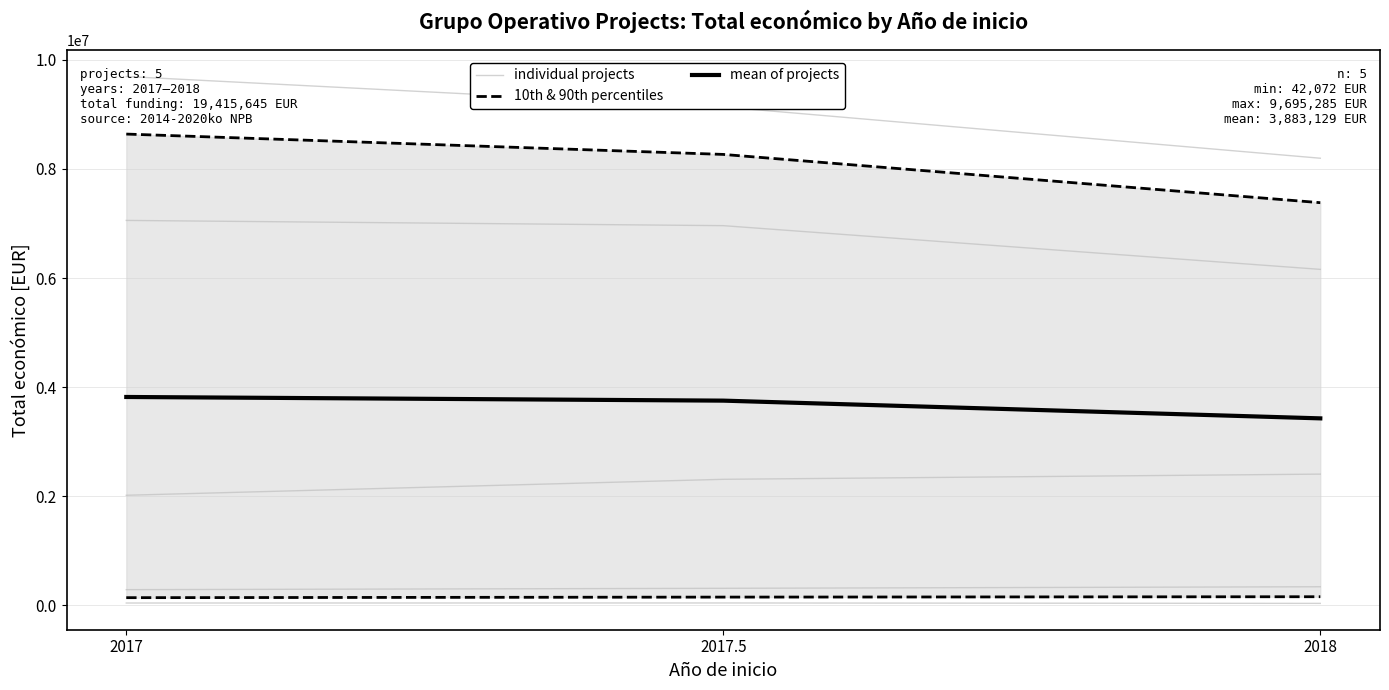

What value does the 10th & 90th percentiles series have at 2018?

157217.5